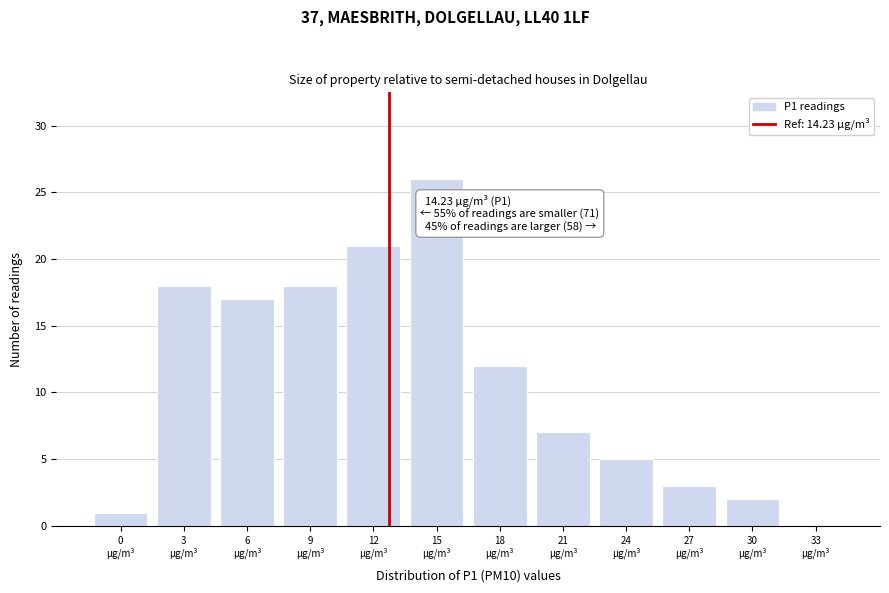

What is the maximum value shown in the chart?

26